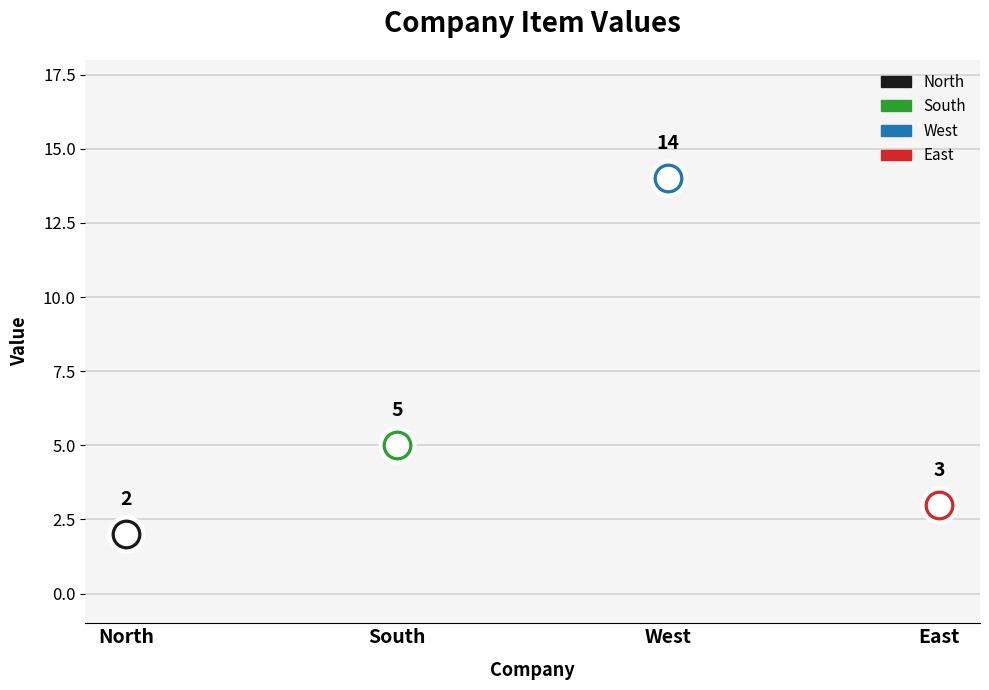

What is the ratio of the value at North to the value at West?

0.1